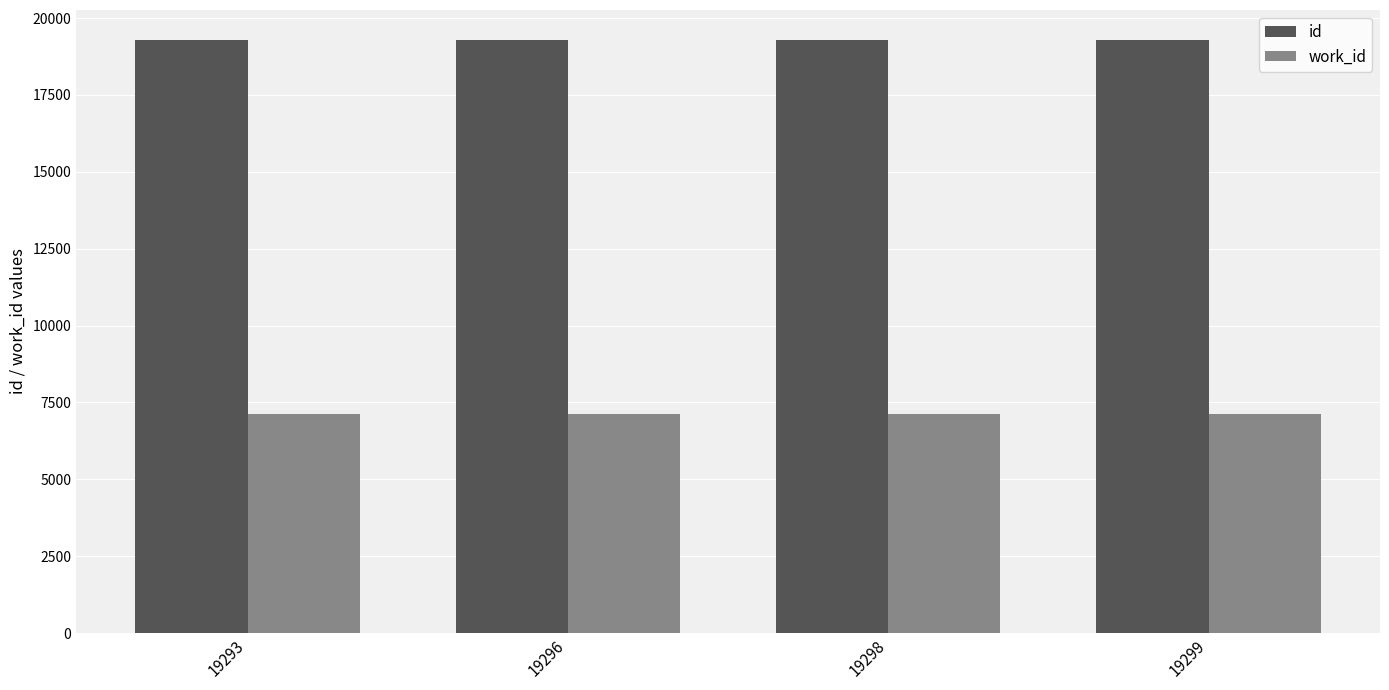

At how many categories does at least one series exceed 8672?

4